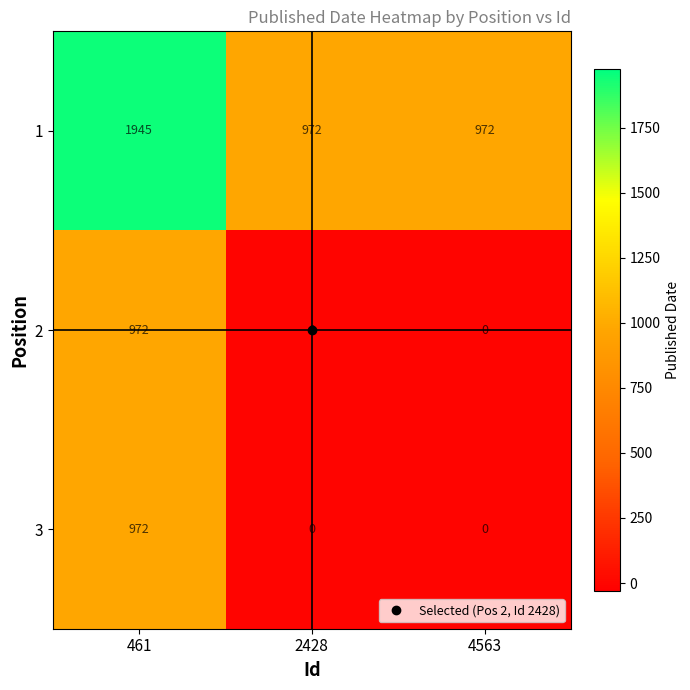

What is the spread (max minus min) of values at 461?

973